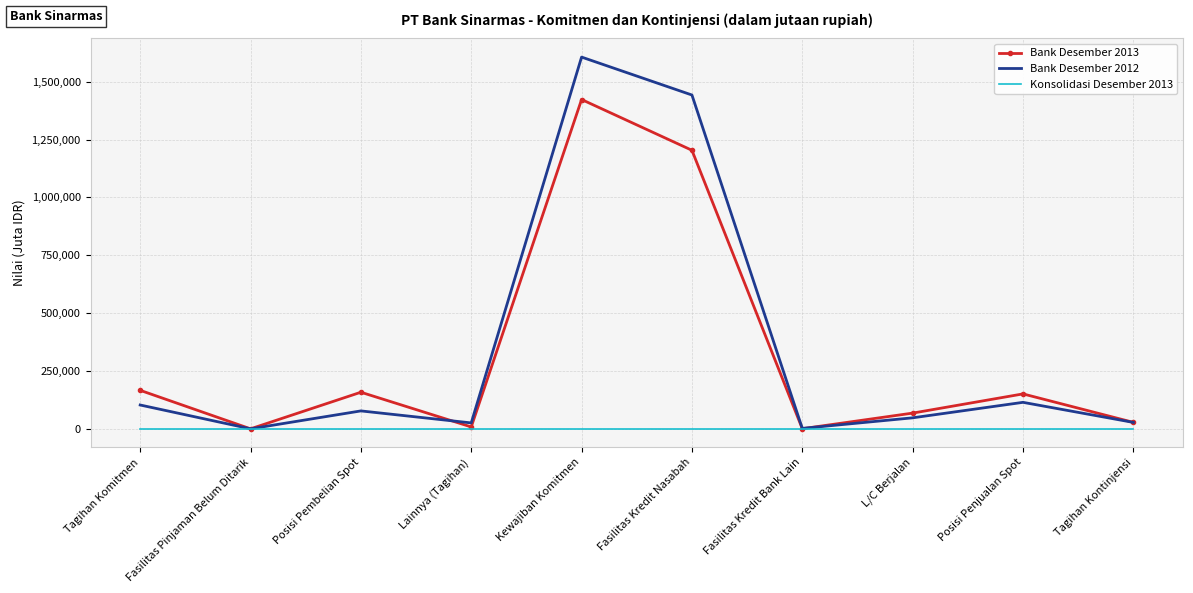

Which series changed the most between Kewajiban Komitmen and L/C Berjalan?

Bank Desember 2012